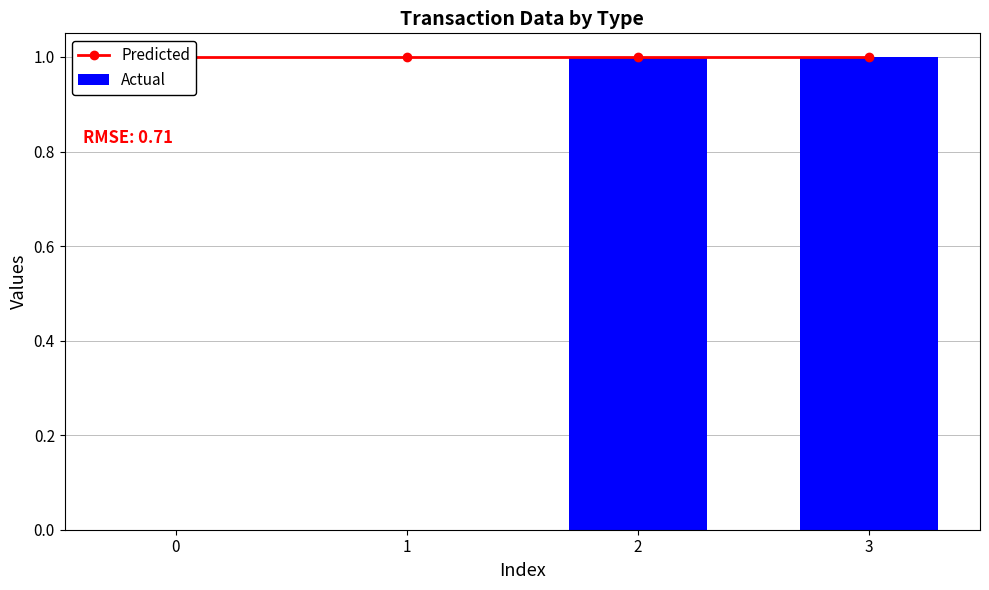

List the labels in order of Predicted value, smallest first.

0, 1, 2, 3